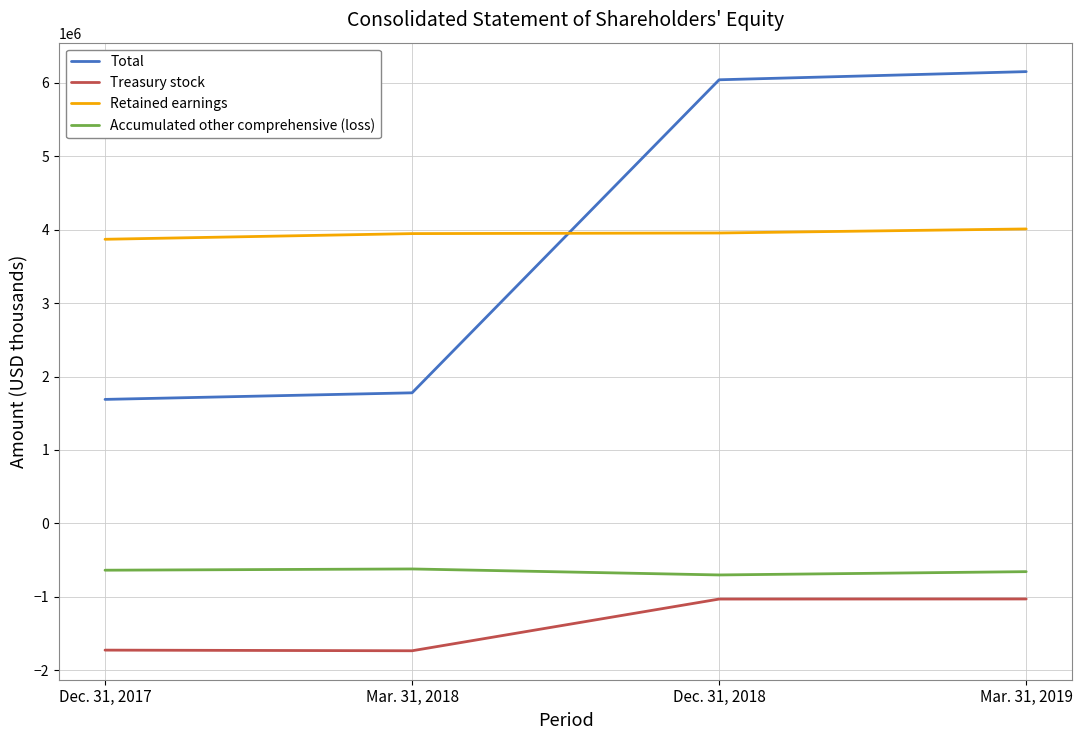

True or false: Total has a value of 1689294 at Dec. 31, 2017.

True